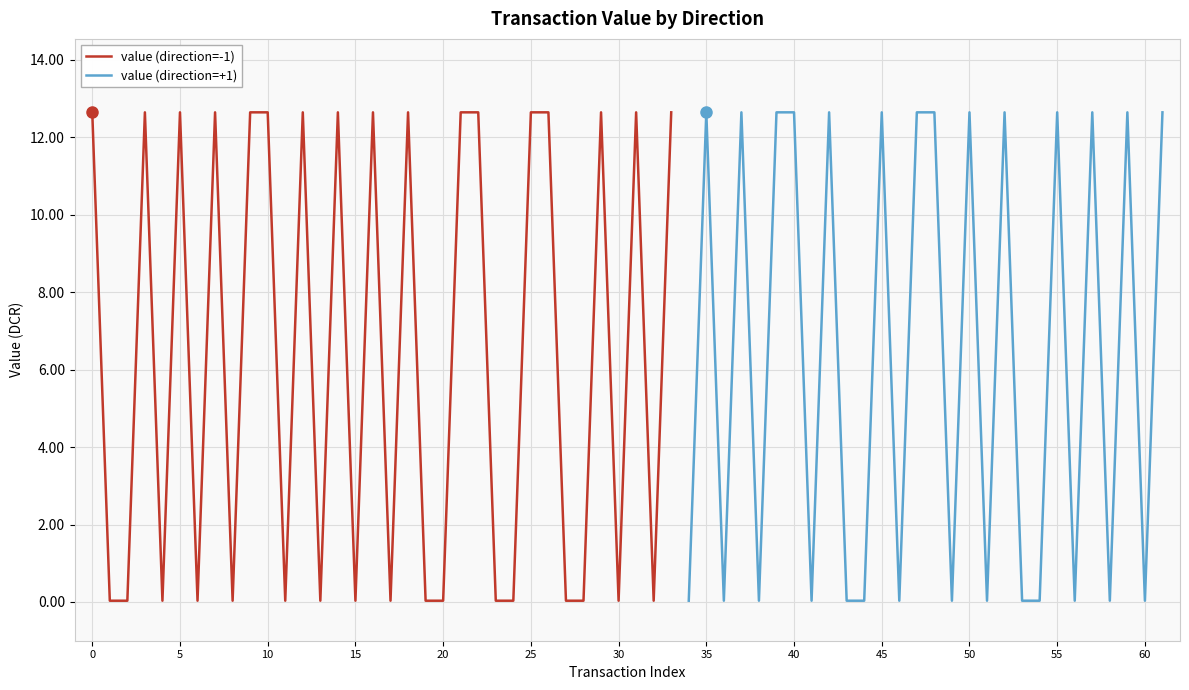

How many interior local valleys (lower than both neighbors) does the data have?

9